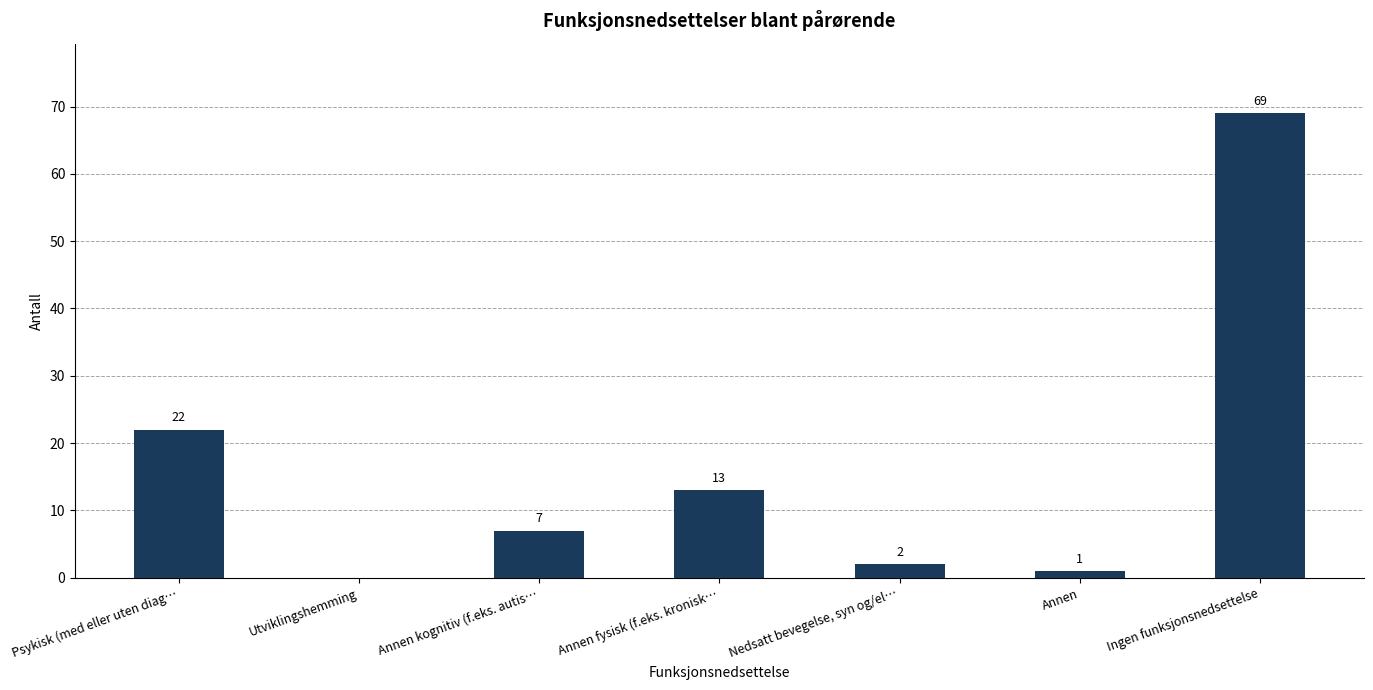

Which category has the highest value across all series?

Ingen funksjonsnedsettelse